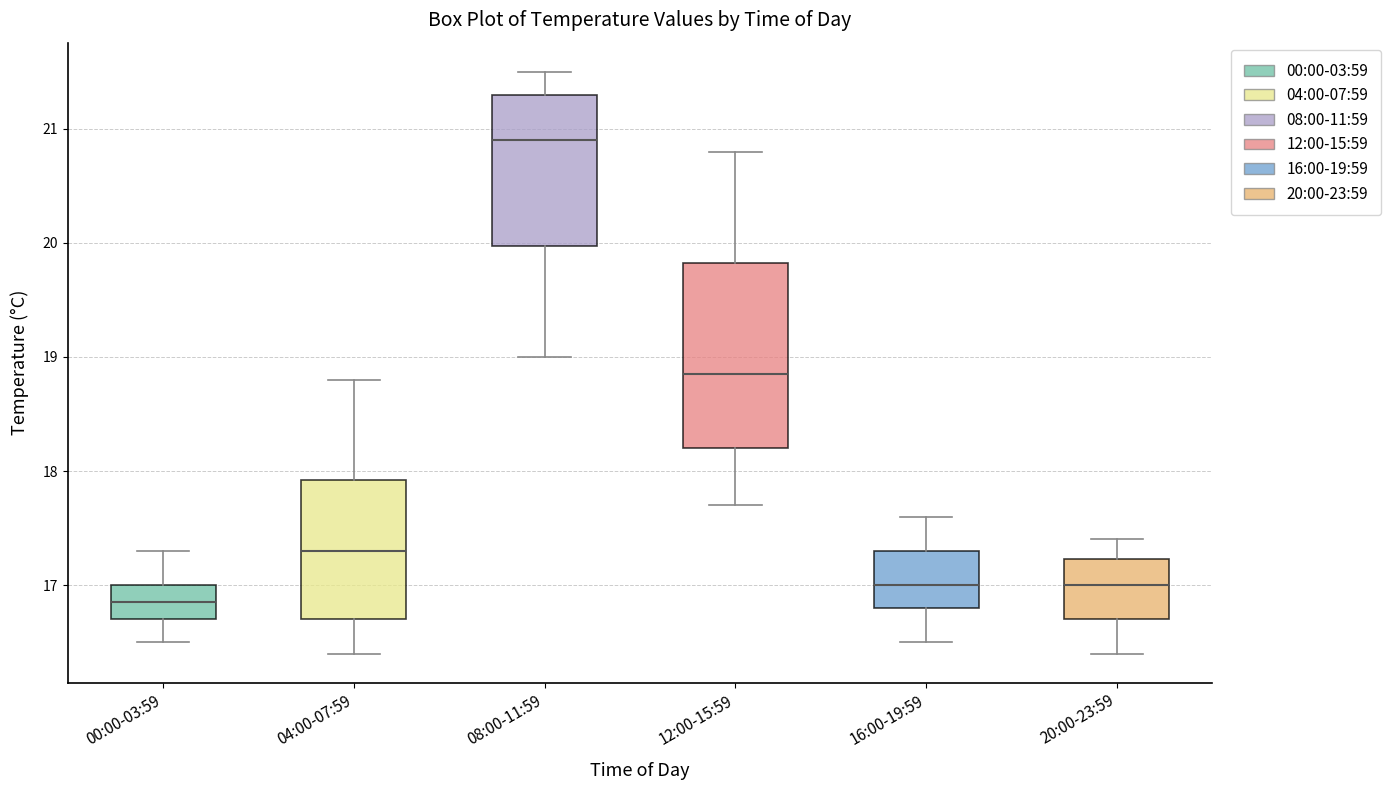

Reading left to right, transcribe this box plot: for each box, give where its median line is, the range the box spans, and where its two whiskers end, as read against the y-axis. The values are not printed on the chart, so give them approximately, as read against the axis.

00:00-03:59: median 16.9, box 16.7 to 17.0, whiskers 16.5 to 17.3
04:00-07:59: median 17.3, box 16.7 to 17.9, whiskers 16.4 to 18.8
08:00-11:59: median 20.9, box 20.0 to 21.3, whiskers 19.0 to 21.5
12:00-15:59: median 18.9, box 18.2 to 19.8, whiskers 17.7 to 20.8
16:00-19:59: median 17.0, box 16.8 to 17.3, whiskers 16.5 to 17.6
20:00-23:59: median 17.0, box 16.7 to 17.2, whiskers 16.4 to 17.4